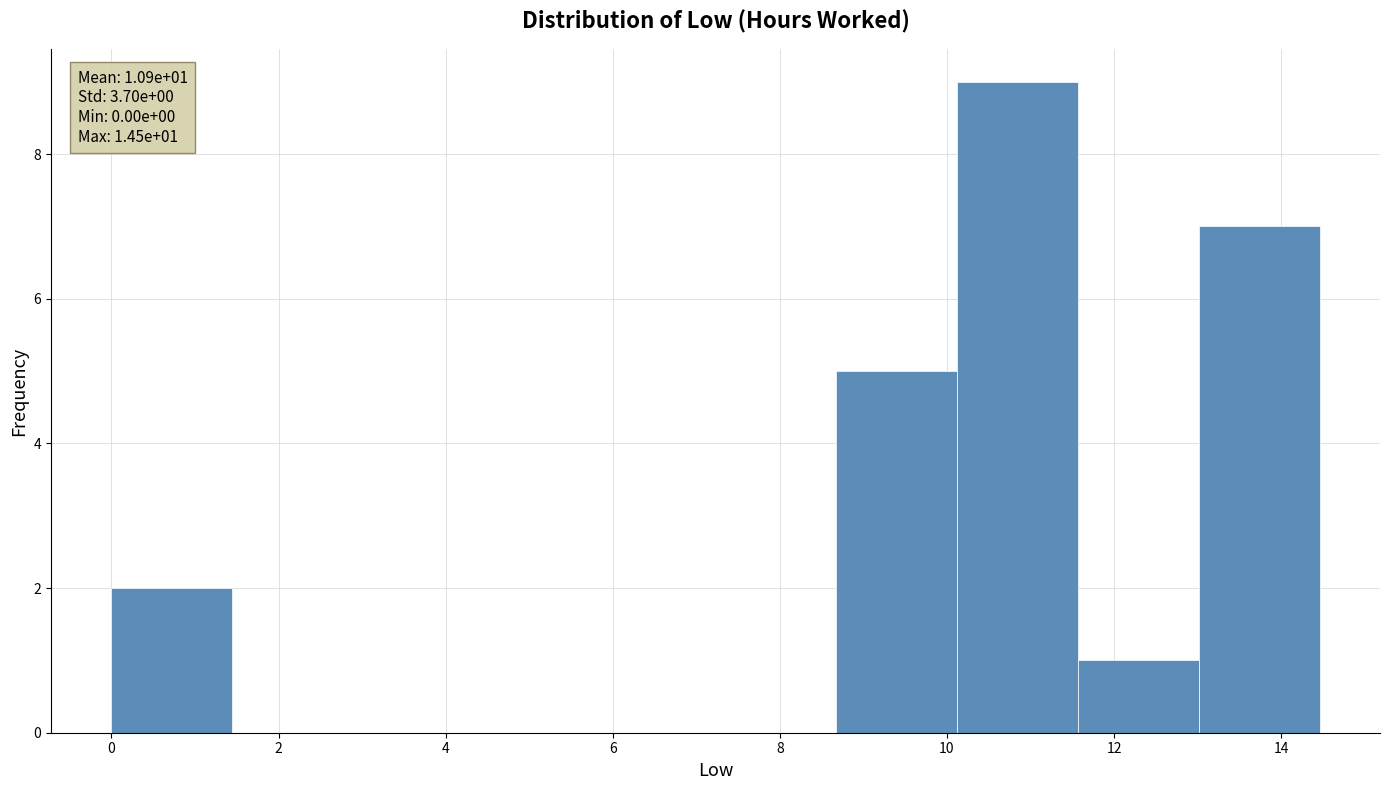

Which range on the x-axis has the tallest bar?

10.2 to 11.6